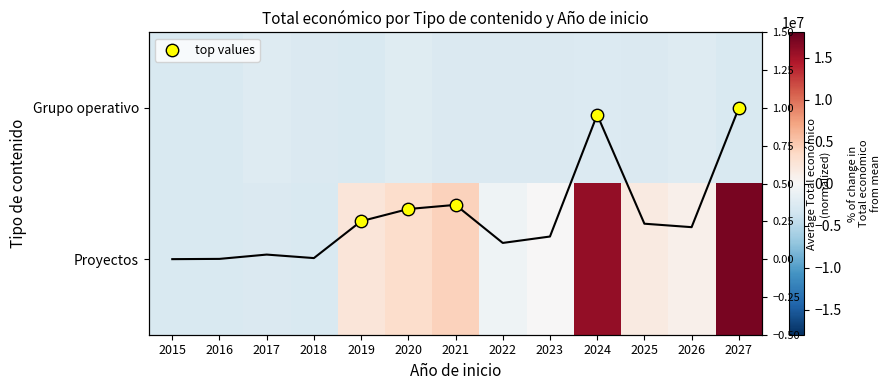

Rank the categories by Grupo operativo value from lowest to highest.

2015, 2016, 2019, 2027, 2021, 2022, 2023, 2018, 2025, 2024, 2017, 2026, 2020